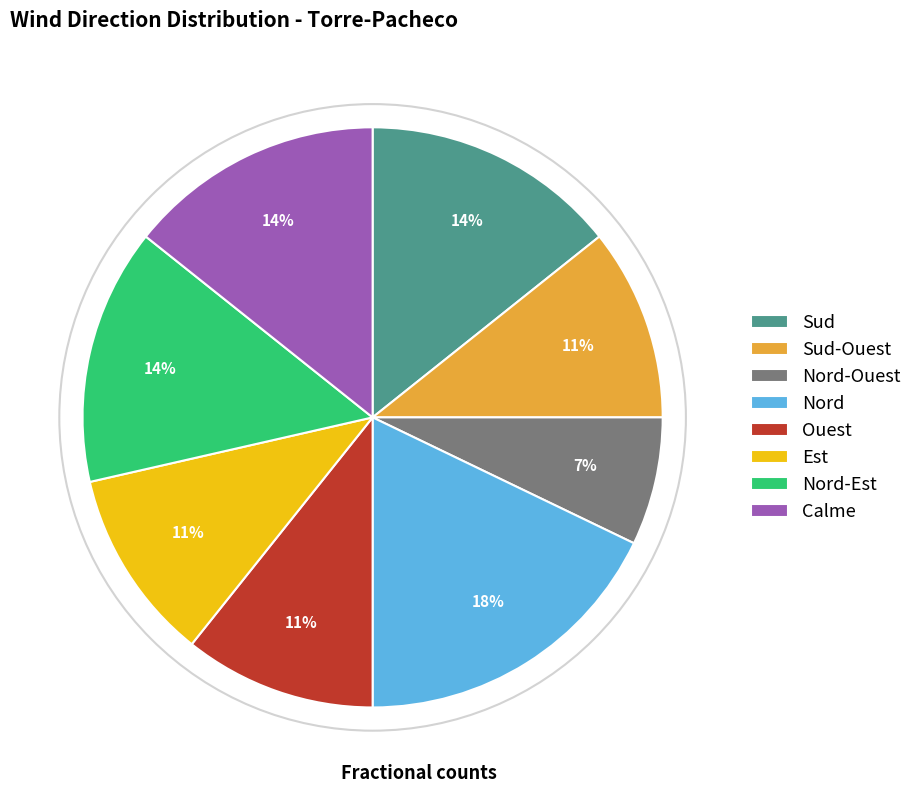

To the nearest percent, what percentage of the pie is Sud?

14%